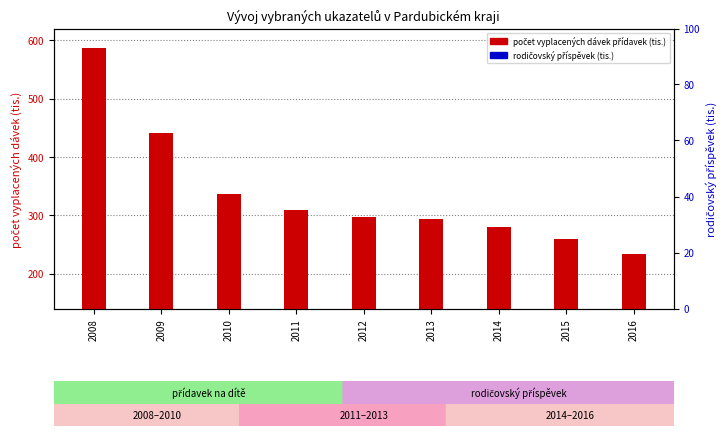

Which series has the largest Y range (max minus min)?

počet vyplacených dávek přídavek (tis.)